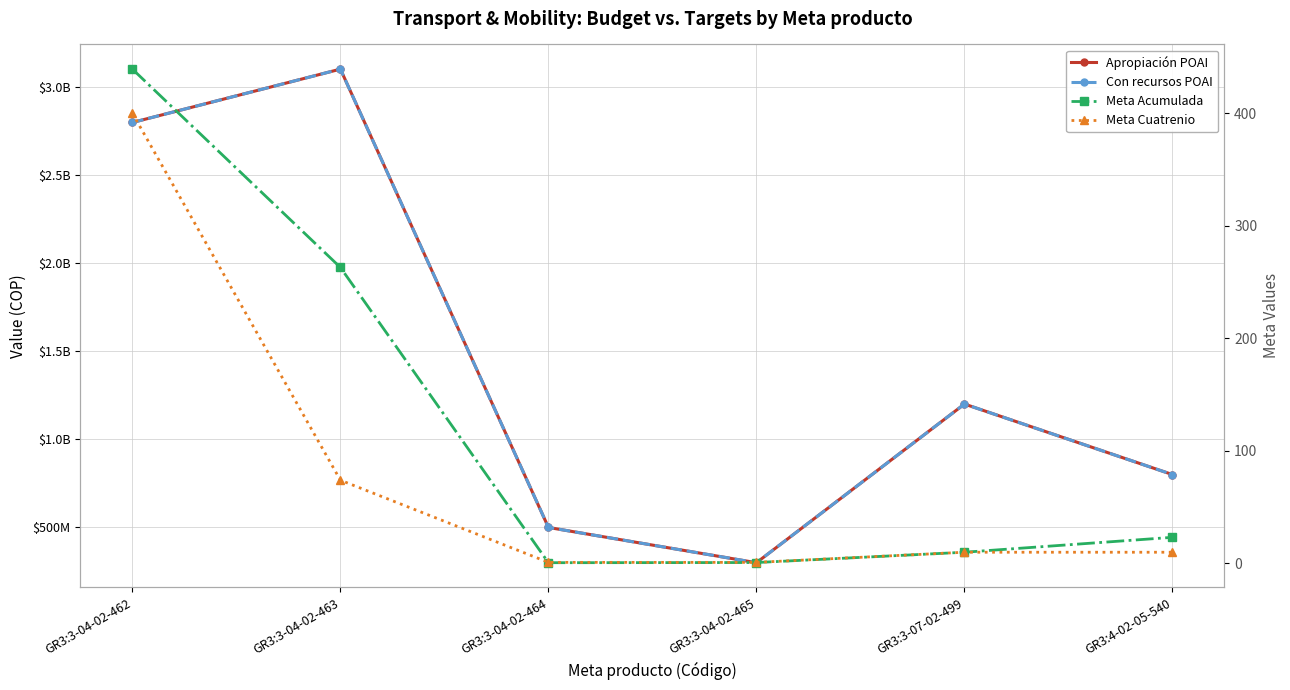

Which series has the largest range (max minus min)?

Apropiación POAI